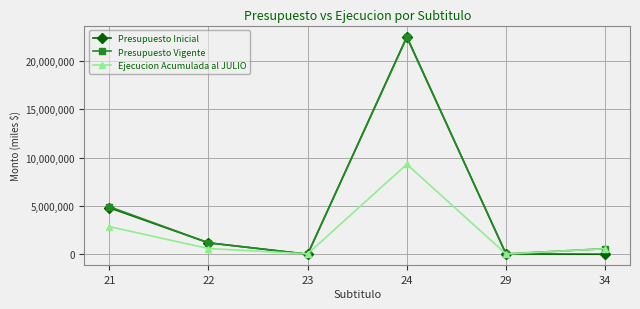

At how many categories does at least one series exceed 5110809?

1